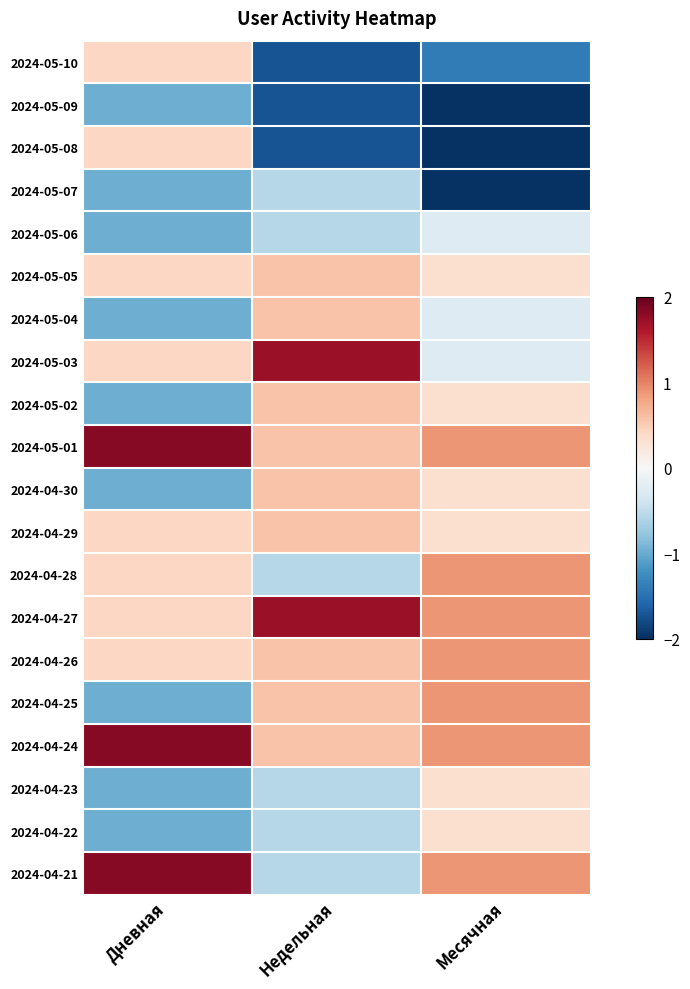

Which has a higher value, Дневная or Месячная?

Дневная